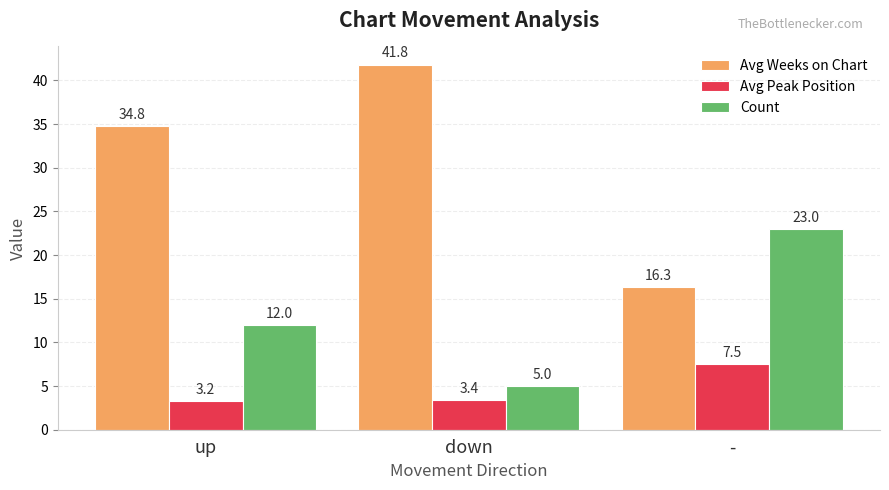

What is the average value of the Avg Peak Position series?

4.7